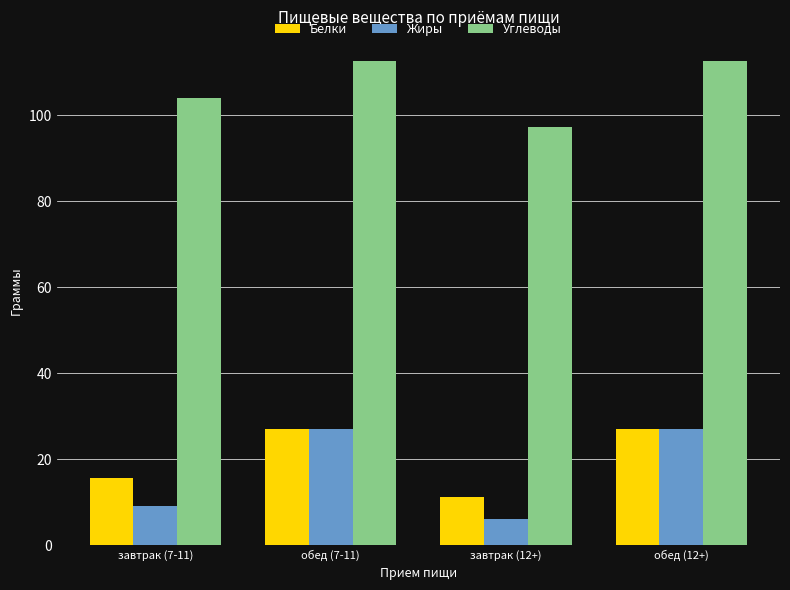

The Жиры series shows 9.0 at обед (12+). True or false?

False